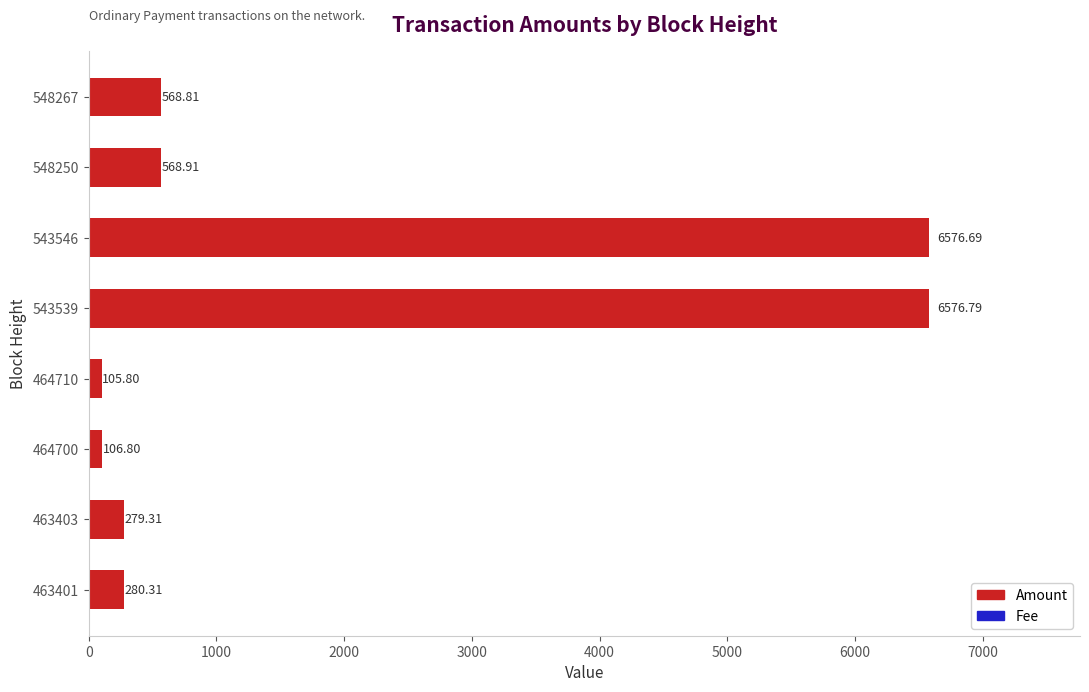

At which category is the sum across all series the highest?

543539